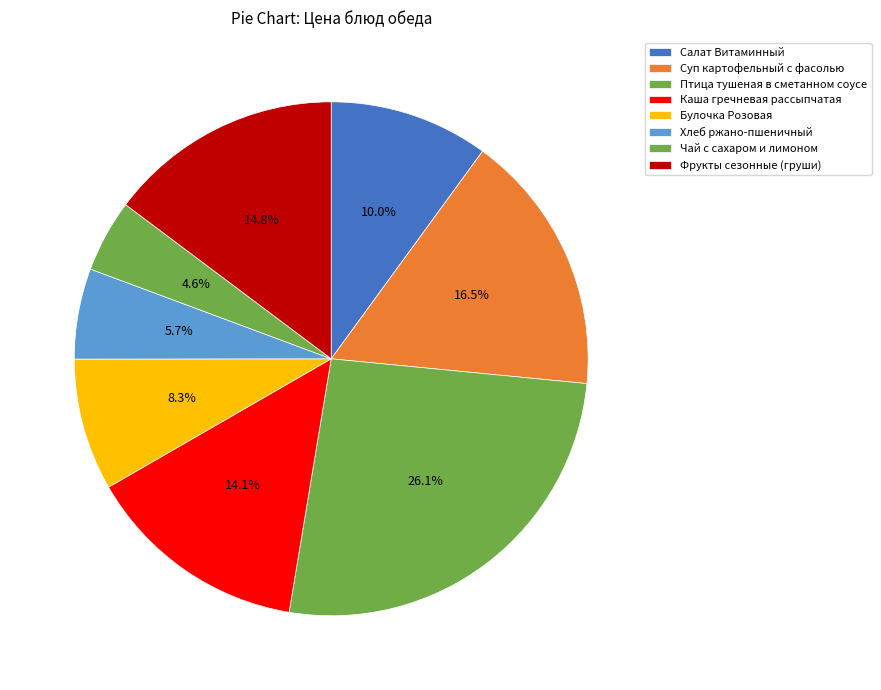

Count the number of slices in the pie.

8